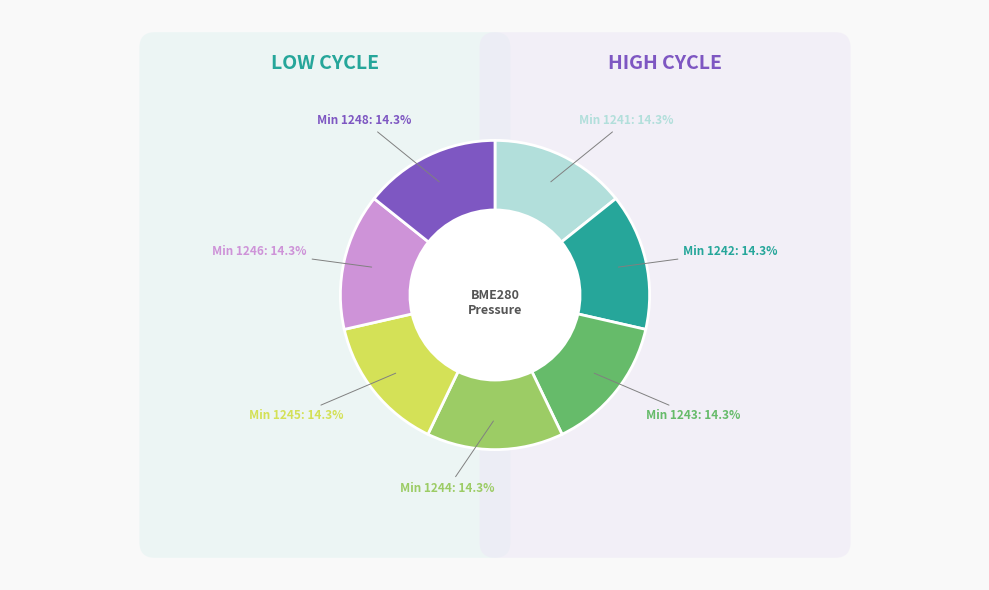

To the nearest percent, what is the average slice percentage?

14%